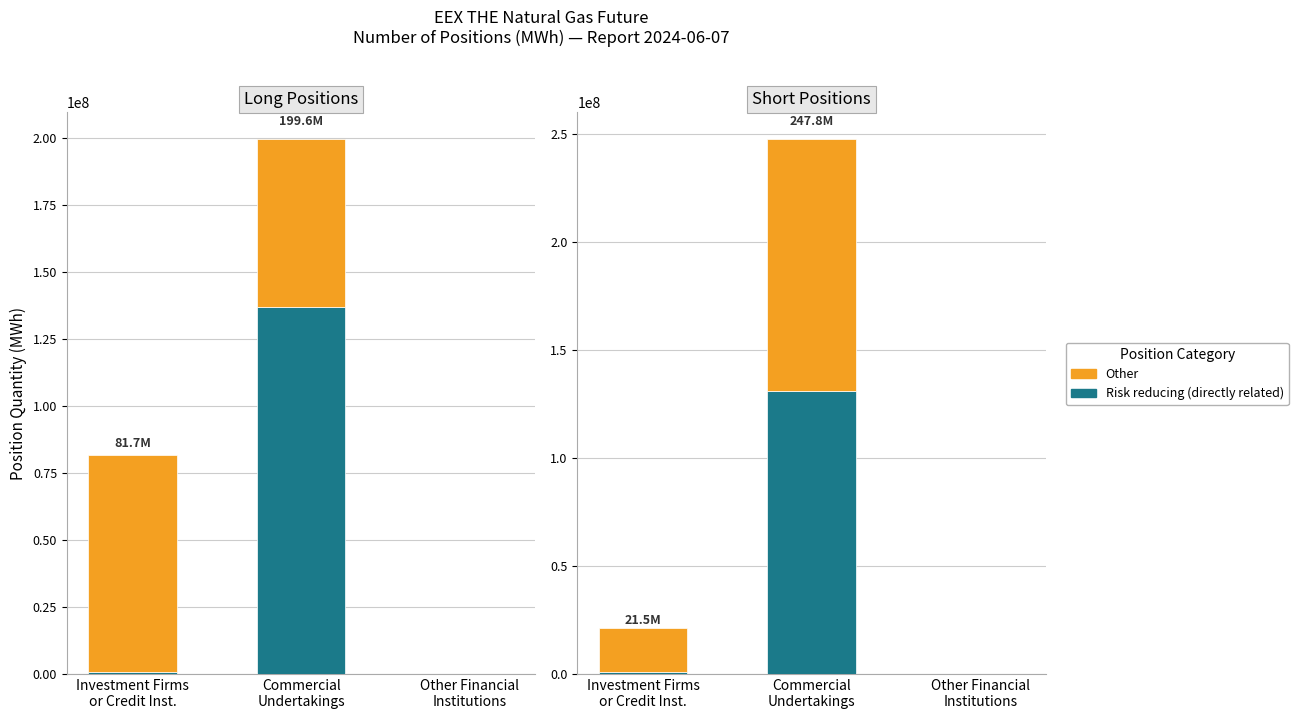

Is the value of Risk reducing at Commercial
Undertakings greater than the value of Other at Other Financial
Institutions?

Yes